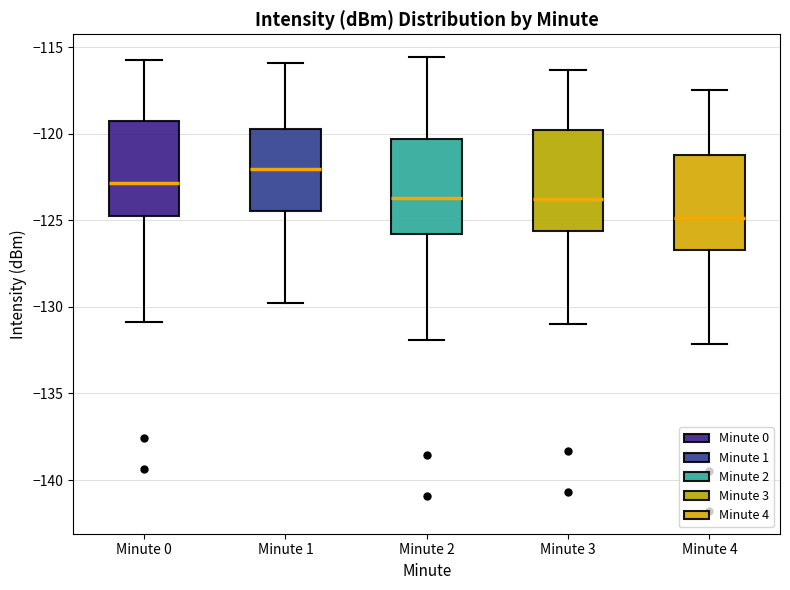

Which box has the lowest median line?

Minute 4